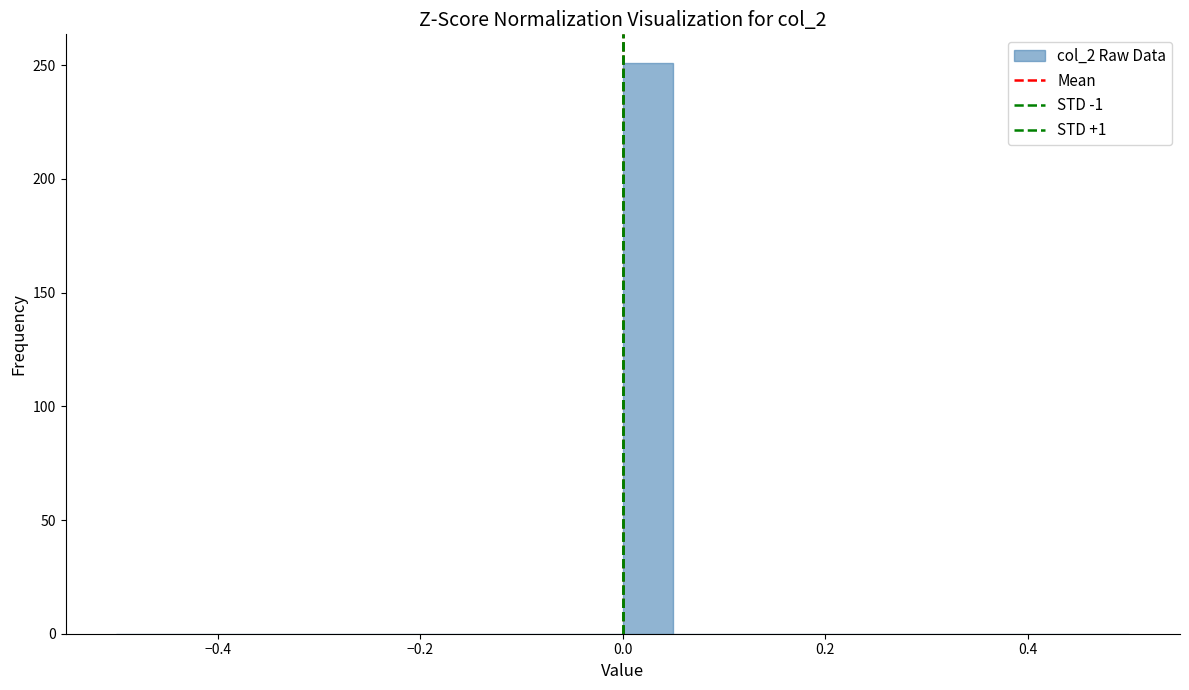

Read against the x-axis, roughly where is the centre of the tallest bar?

0.02